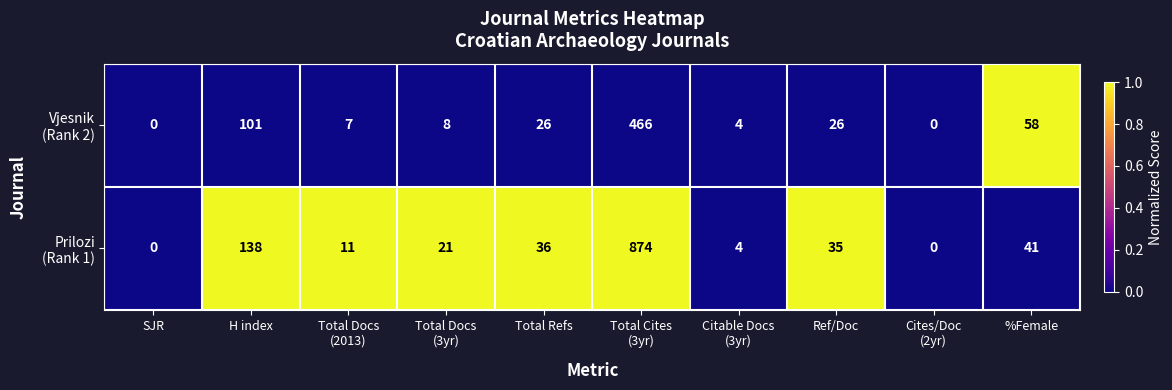

What is the maximum value shown in the chart?

874